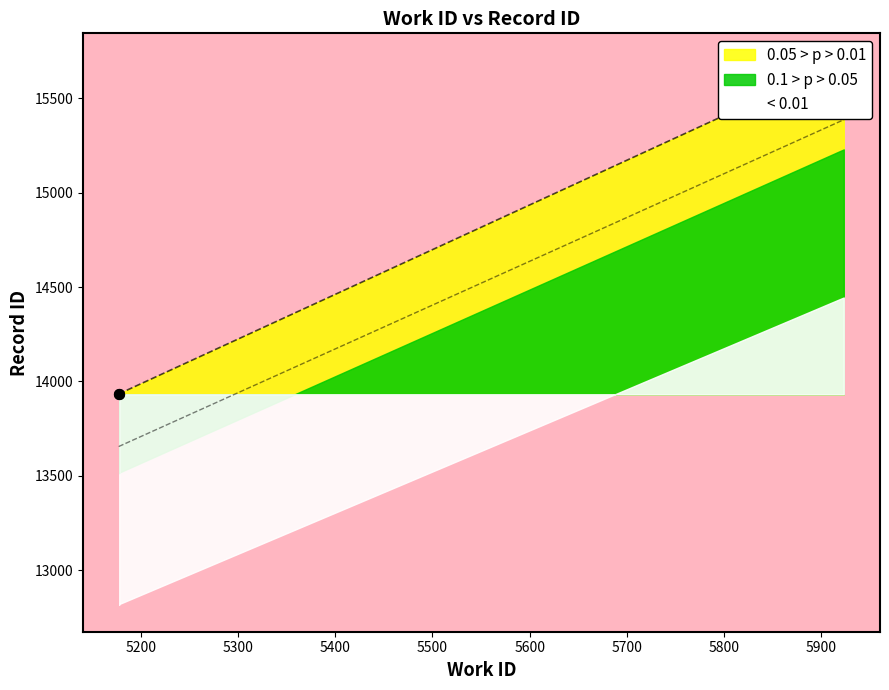

What is the ratio of the value at 5923 to the value at 5178?

1.1